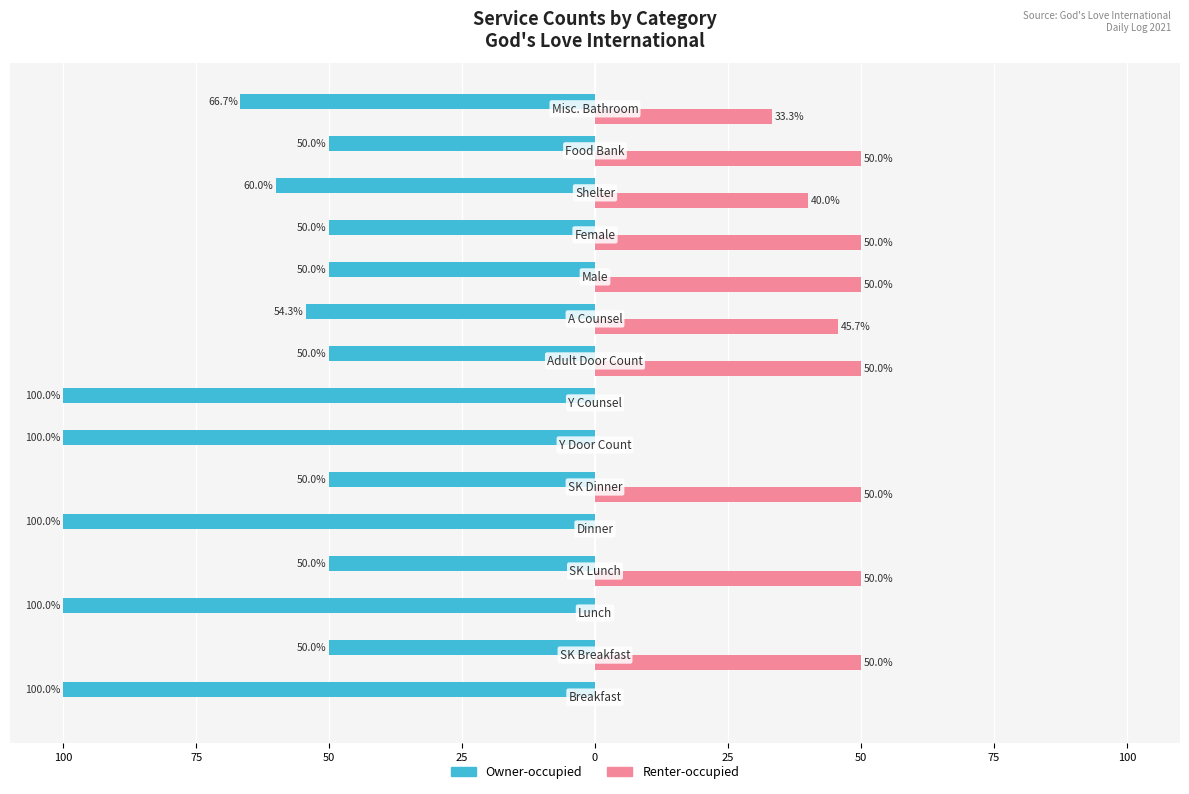

What are all the series names shown in the legend?

Owner-occupied, Renter-occupied